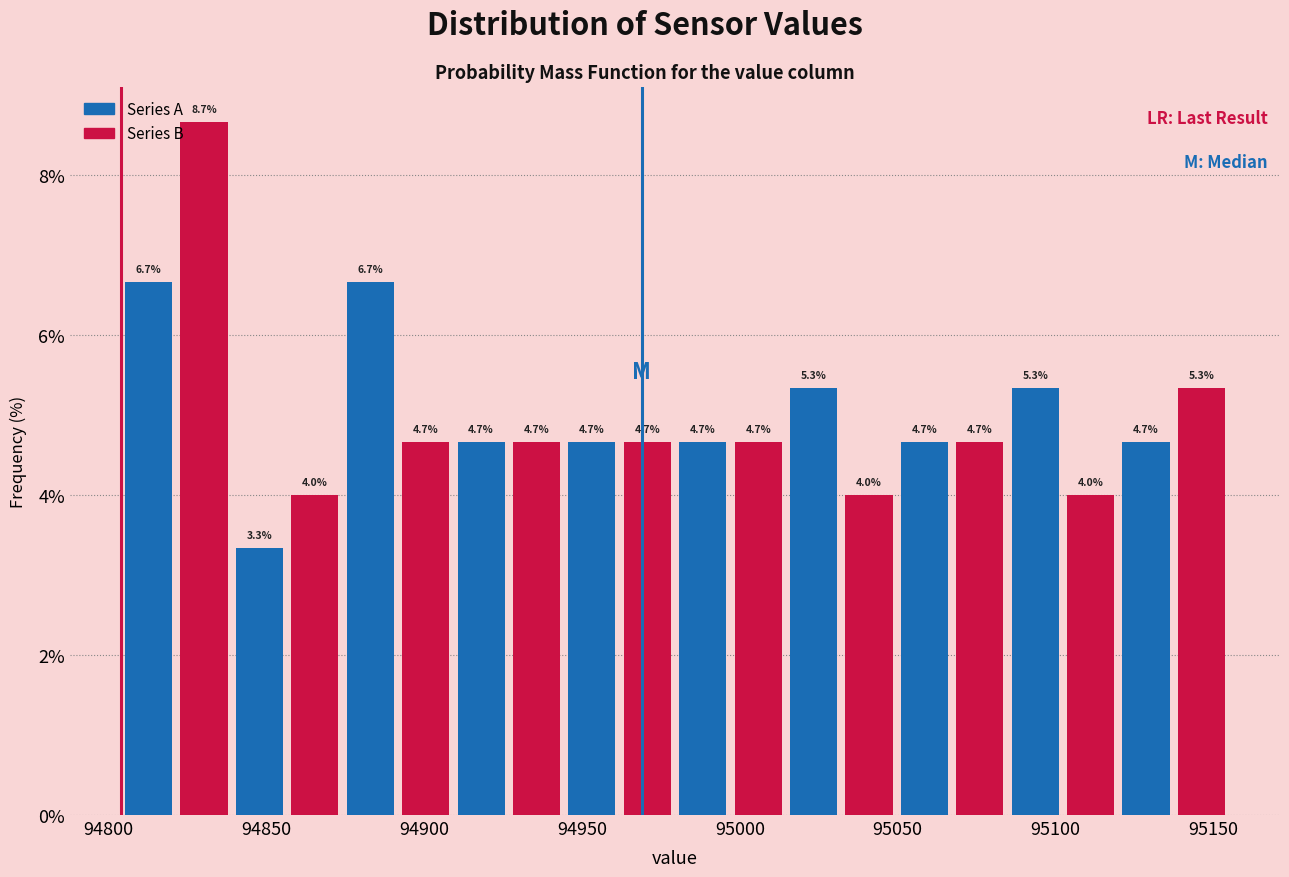

Around what value on the x-axis is the tallest bar? Give the approximate position of its centre, as read against the axis.

94830